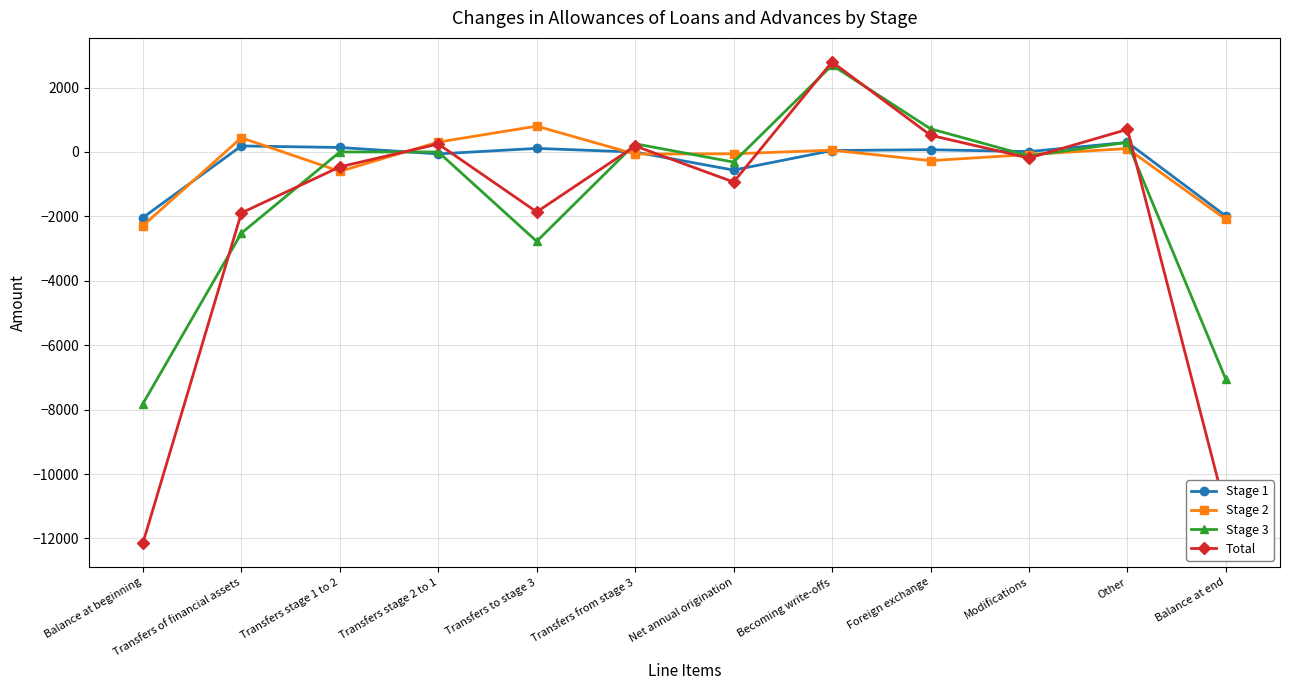

The value of Total at Transfers stage 1 to 2 is -463. True or false?

True